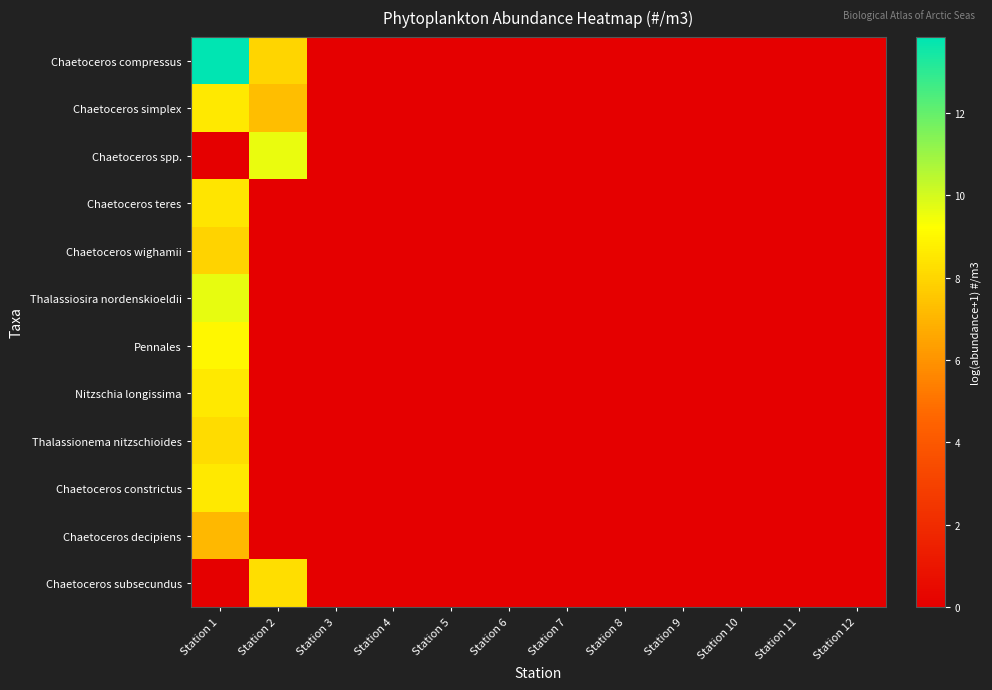

How many series are shown in this chart?

12